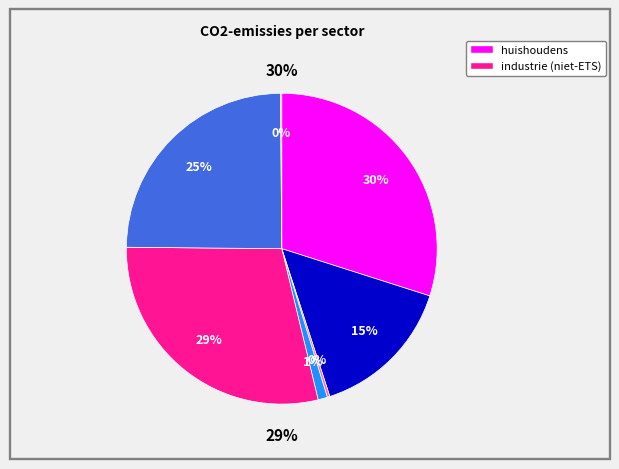

To the nearest percent, what is the combined percentage of openbaar vervoer and particulier en commercieel vervoer?

25%